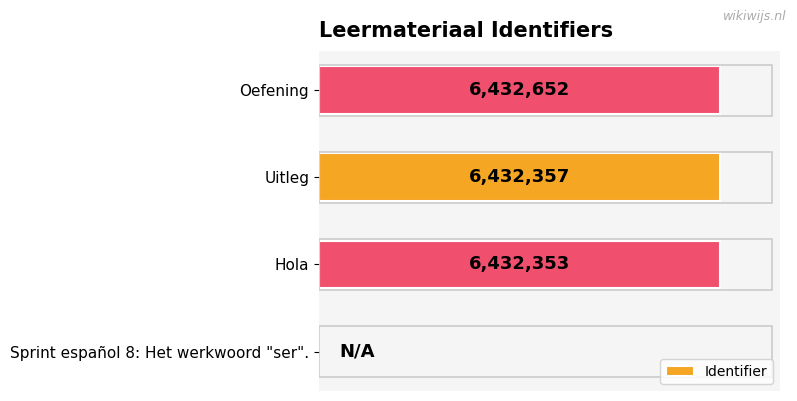

Where is the data nearest to the value 3216326?

Hola